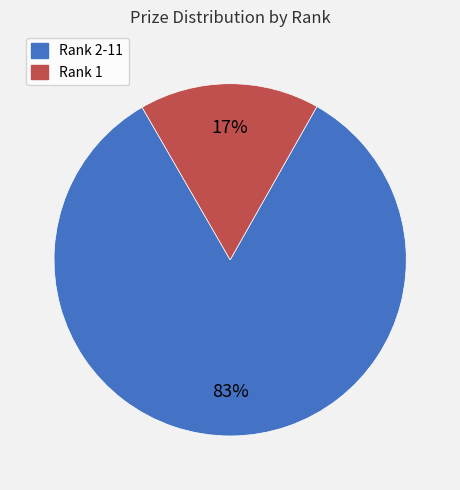

To the nearest percent, what is the average slice percentage?

50%